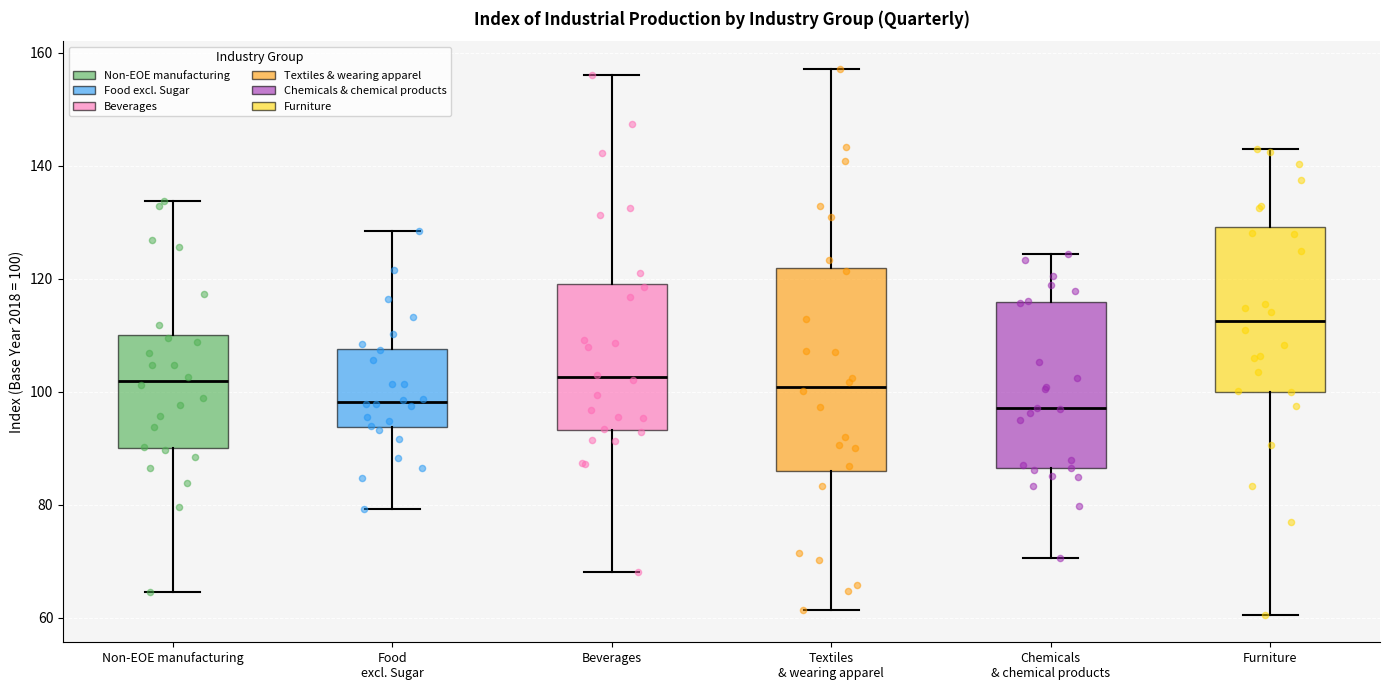

Reading left to right, read every box against the y-axis: the position of its median line, the range the box covers, and the ends of its whiskers. The values are not printed on the chart, so give them approximately, as read against the axis.

Non-EOE manufacturing: median 102, box 90 to 110, whiskers 64 to 134
Food excl. Sugar: median 98, box 94 to 108, whiskers 80 to 128
Beverages: median 102, box 94 to 120, whiskers 68 to 156
Textiles & wearing apparel: median 100, box 86 to 122, whiskers 62 to 158
Chemicals & chemical products: median 98, box 86 to 116, whiskers 70 to 124
Furniture: median 112, box 100 to 130, whiskers 60 to 144